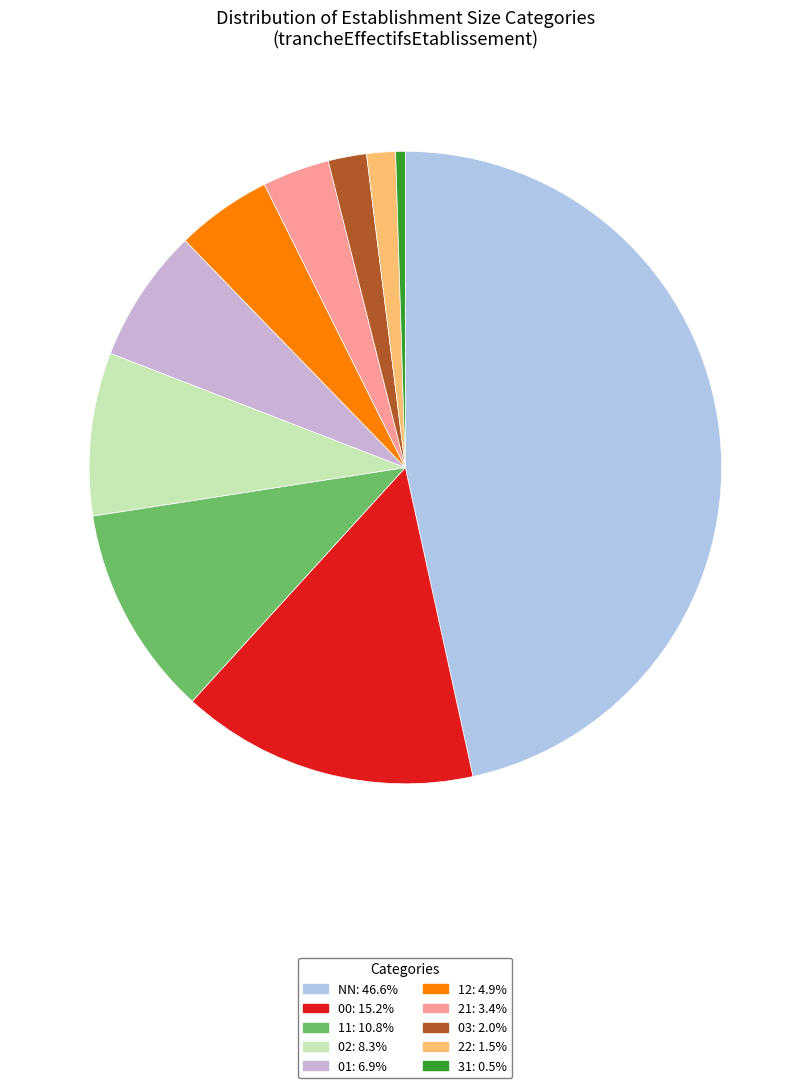

The 12 slice represents 5% of the pie. True or false?

True